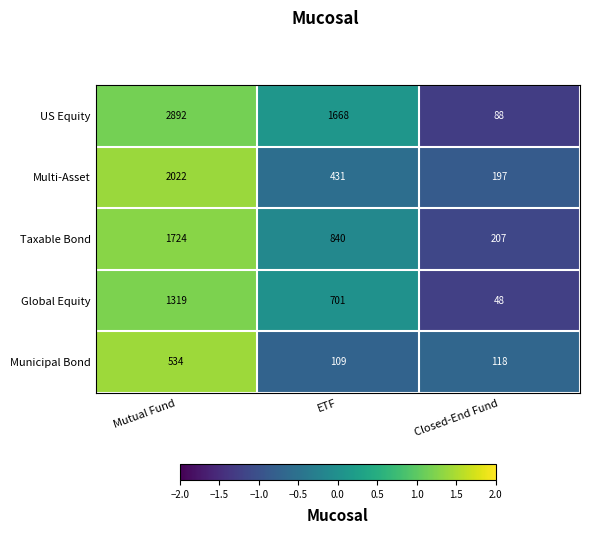

True or false: Municipal Bond has a value of 109 at ETF.

True